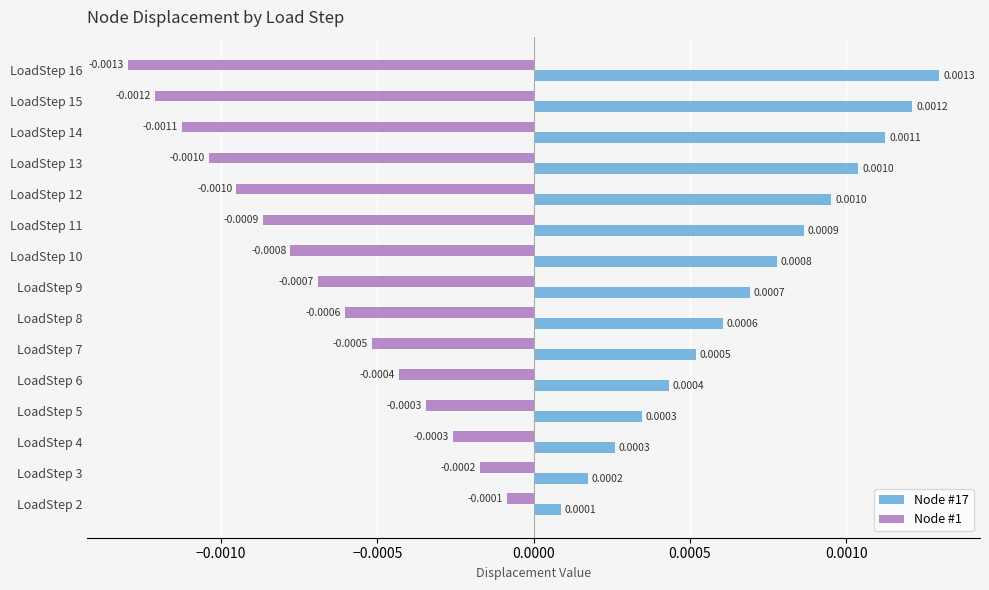

Is the value of Node #17 at LoadStep 15 greater than the value of Node #1 at LoadStep 5?

Yes